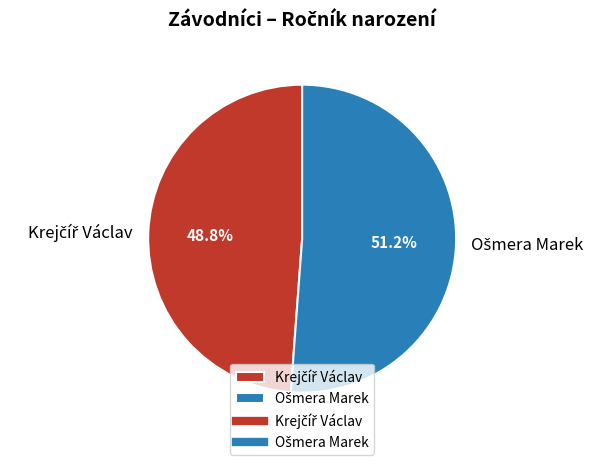

Is there any slice that represents more than half of the pie?

Yes